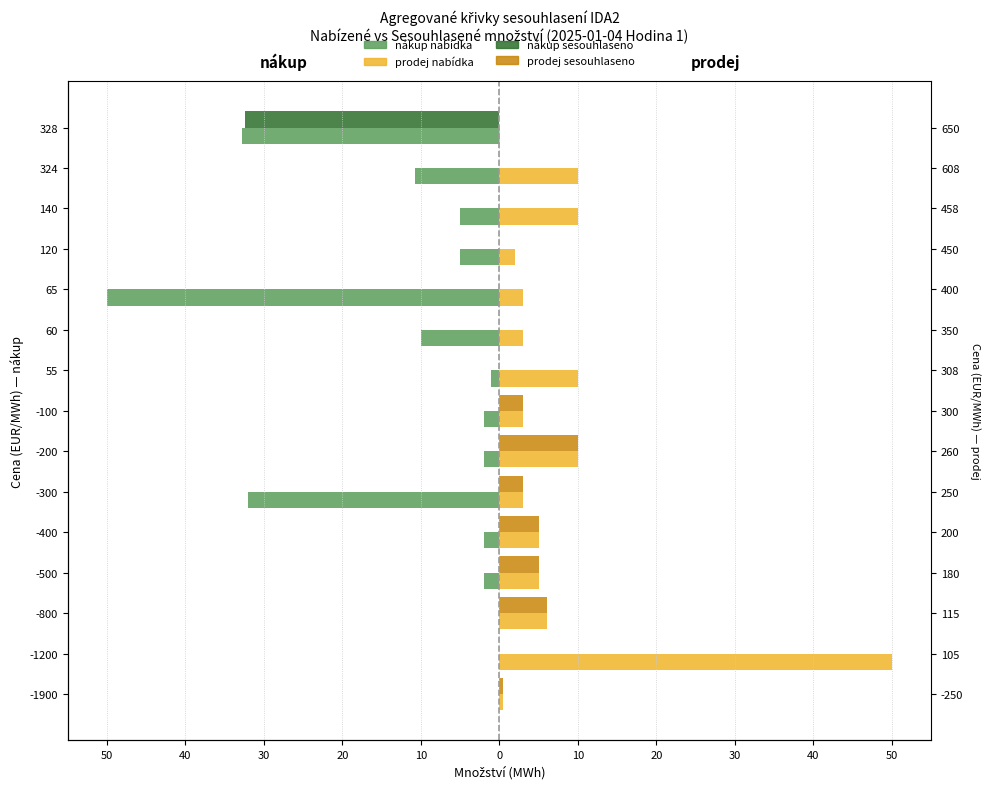

List the series in order of their overall mean, lowest first.

nákup nabídka, nákup sesouhlaseno, prodej sesouhlaseno, prodej nabídka